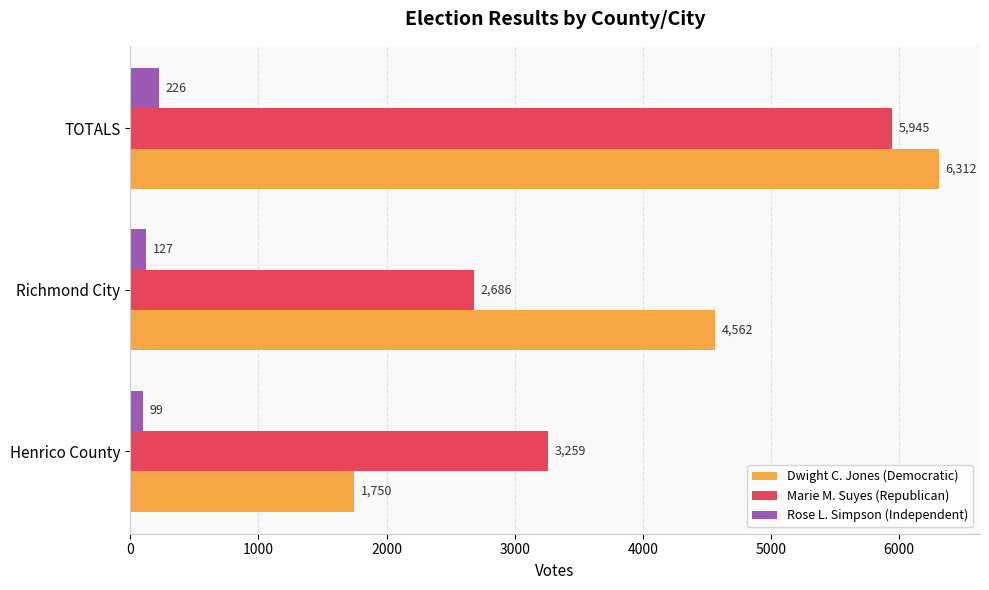

What is the spread (max minus min) of values at Henrico County?

3160